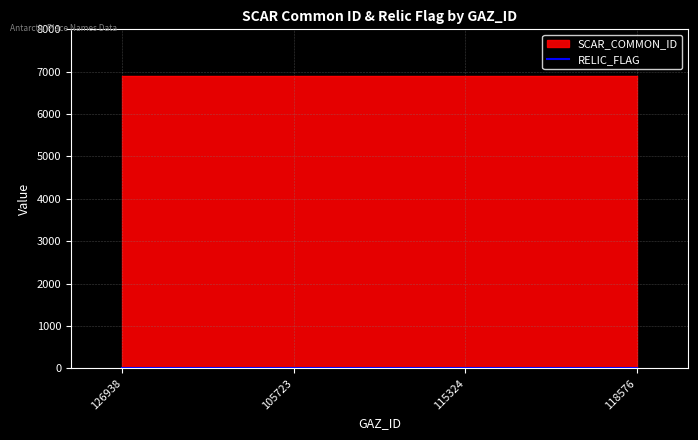

Rank the categories by SCAR_COMMON_ID value from highest to lowest.

126938, 105723, 115324, 118576